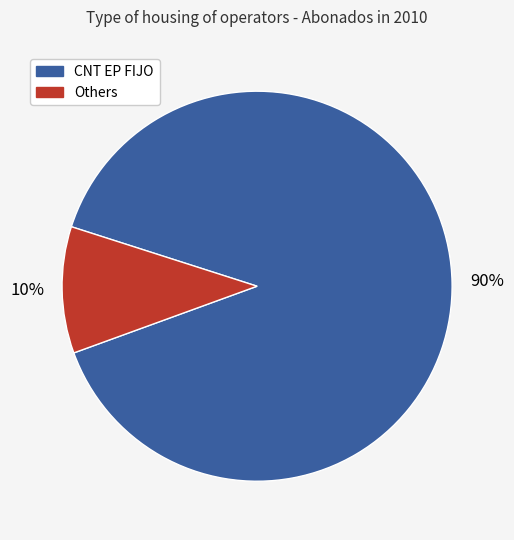

To the nearest percent, what is the average slice percentage?

50%